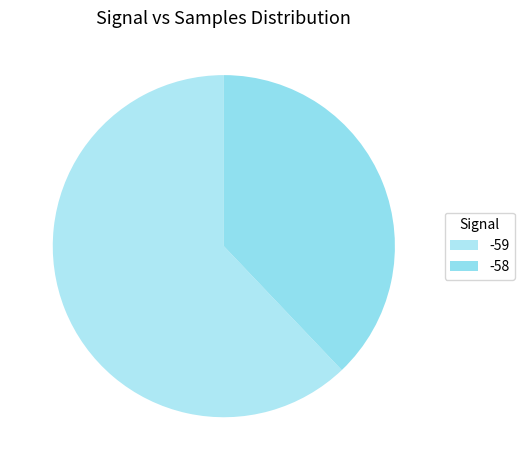

Rank the categories by value from lowest to highest.

-58, -59